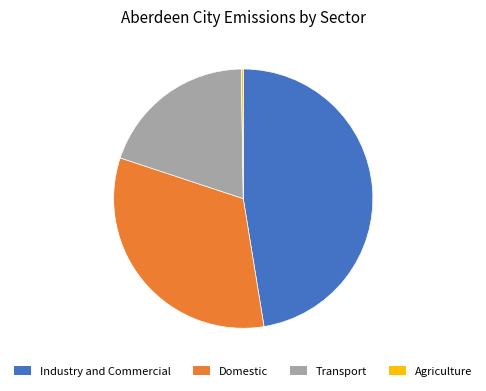

The Domestic slice represents 33% of the pie. True or false?

True